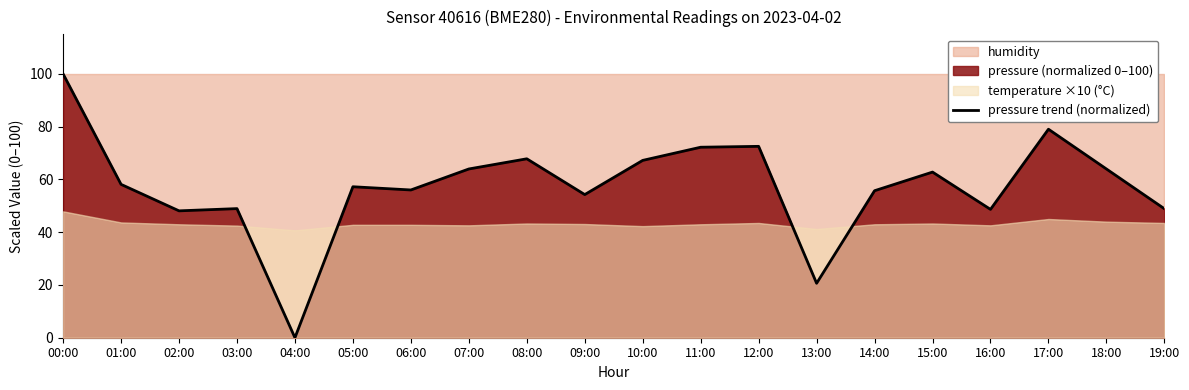

What is the label of the 20th point from the right?

00:00